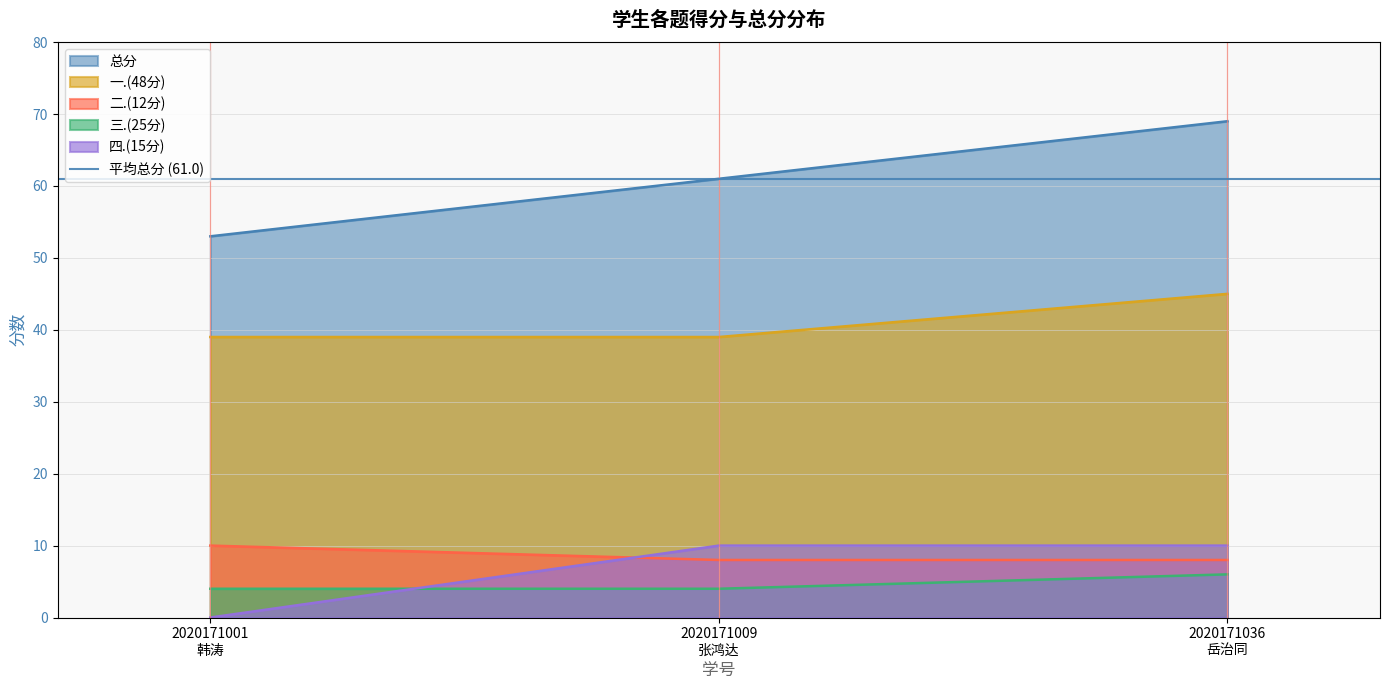

The value of 三.(25分) at 2020171009 张鸿达 is 1. True or false?

False